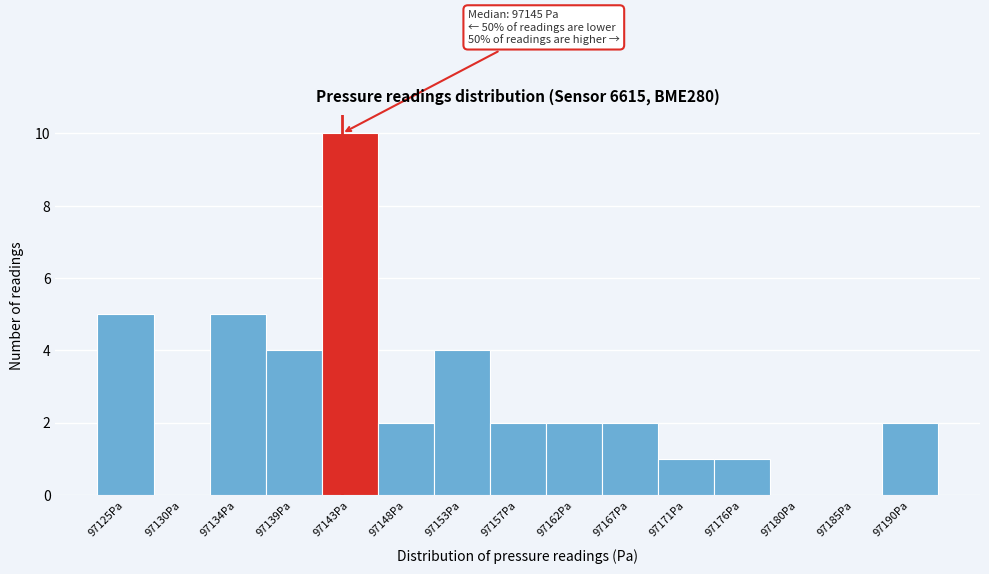

Reading left to right, transcribe all the data shown in this chart.

97125Pa=5	97130Pa=0	97134Pa=5	97139Pa=4	97143Pa=10	97148Pa=2	97153Pa=4	97157Pa=2	97162Pa=2	97167Pa=2	97171Pa=1	97176Pa=1	97180Pa=0	97185Pa=0	97190Pa=2